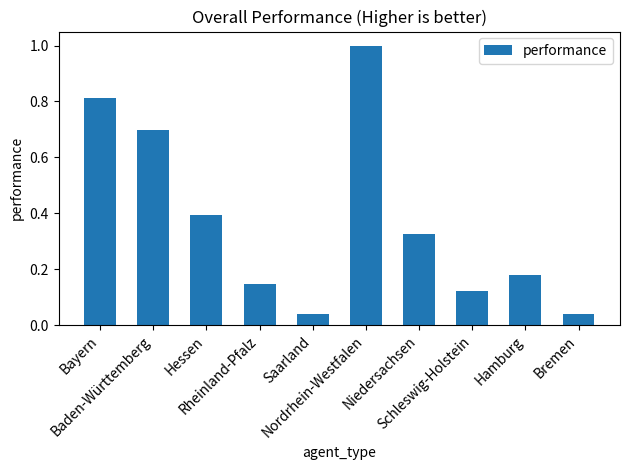

What is the label of the 4th bar from the right?

Niedersachsen